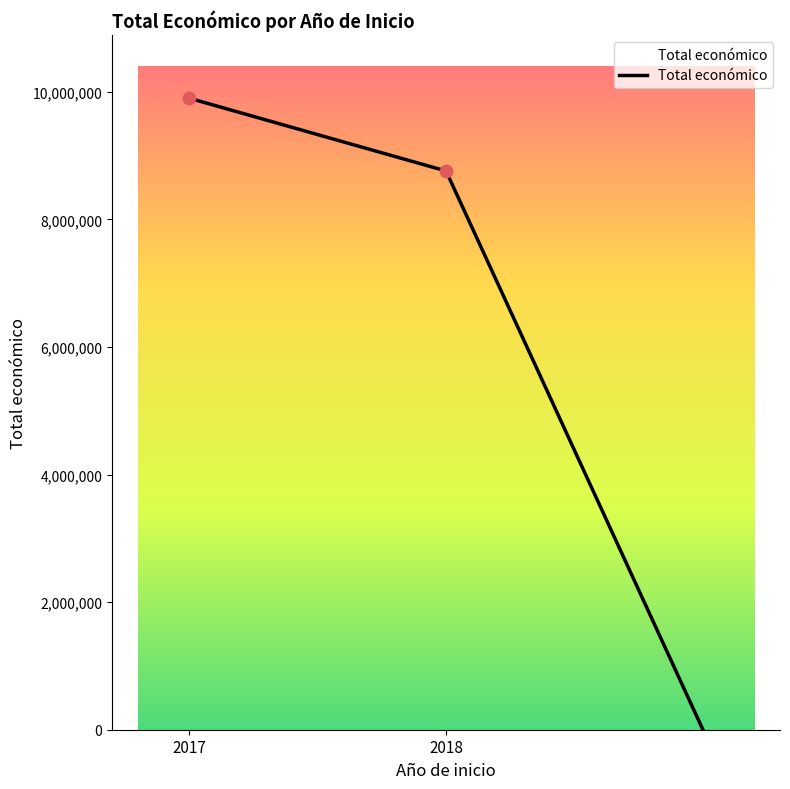

What is the average value?

6219793